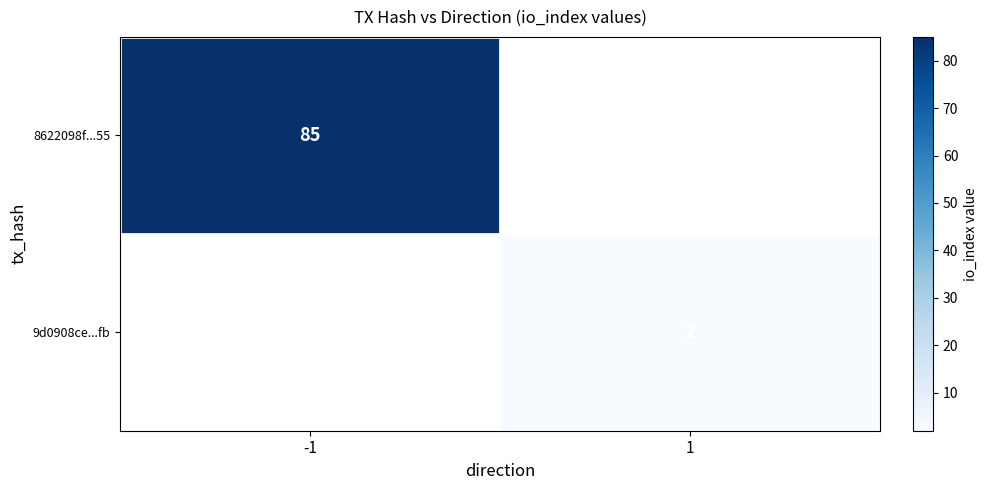

What is the greatest value displayed?

85.0